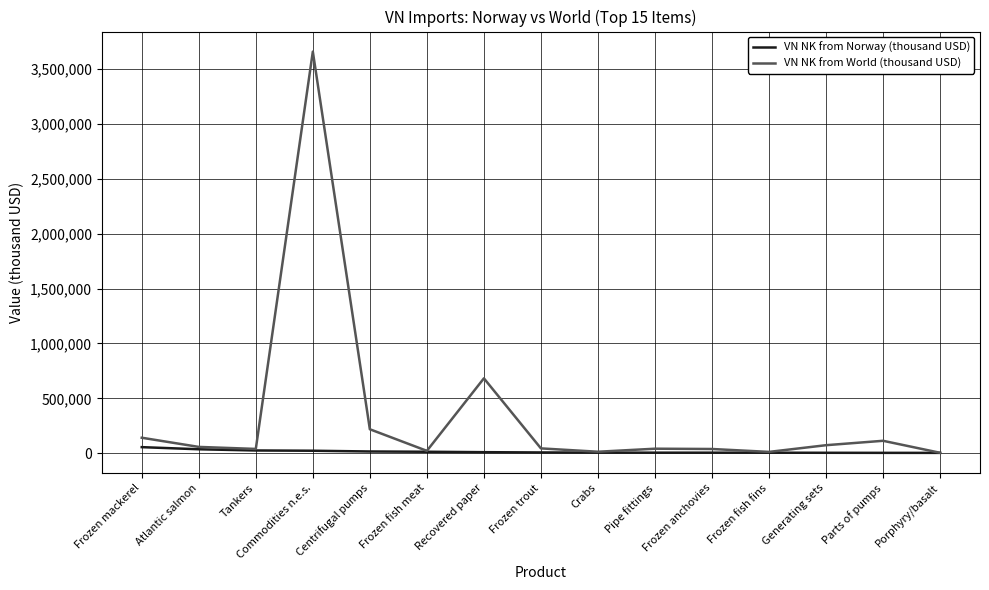

Read the VN NK from Norway (thousand USD) value at Tankers, to the nearest 50.

24750